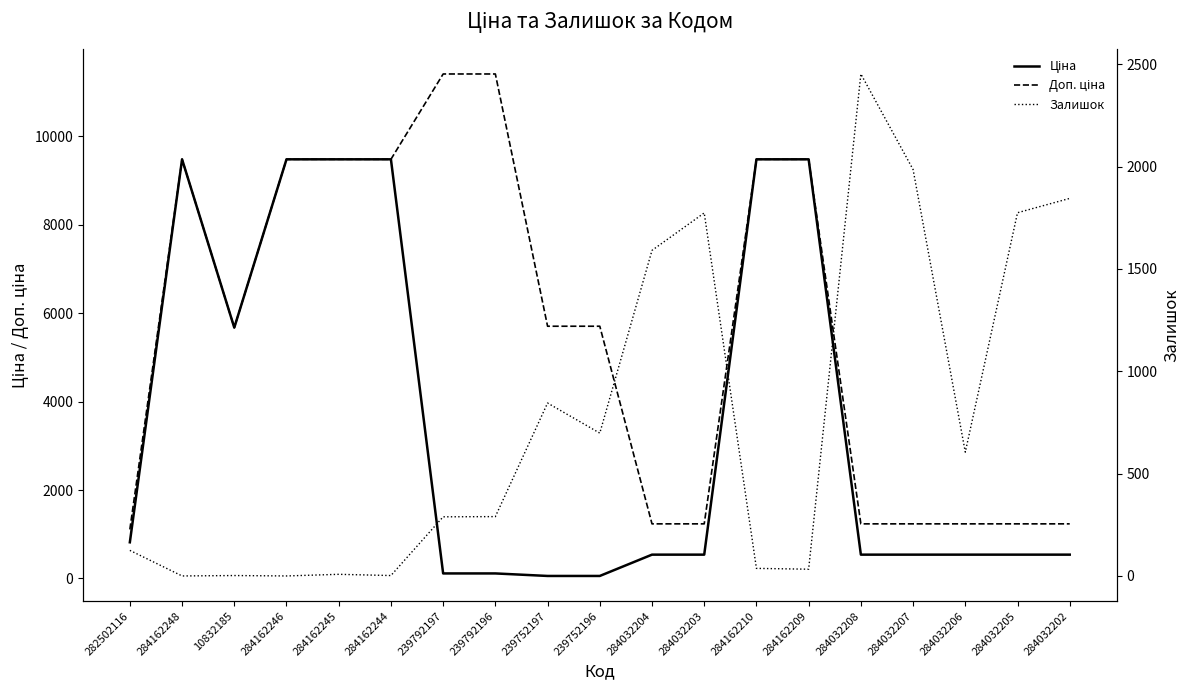

What is the lowest value of the Ціна series?

57.0